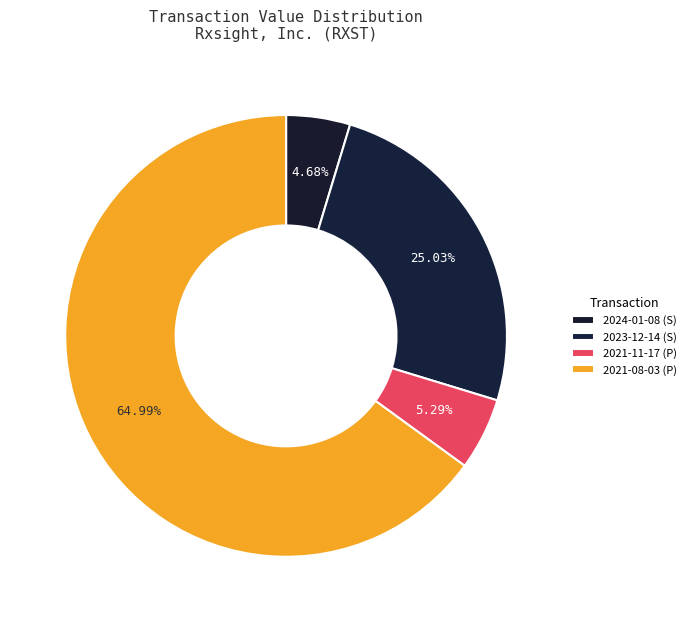

To the nearest percent, what is the combined percentage of 2024-01-08 (S) and 2021-11-17 (P)?

10%